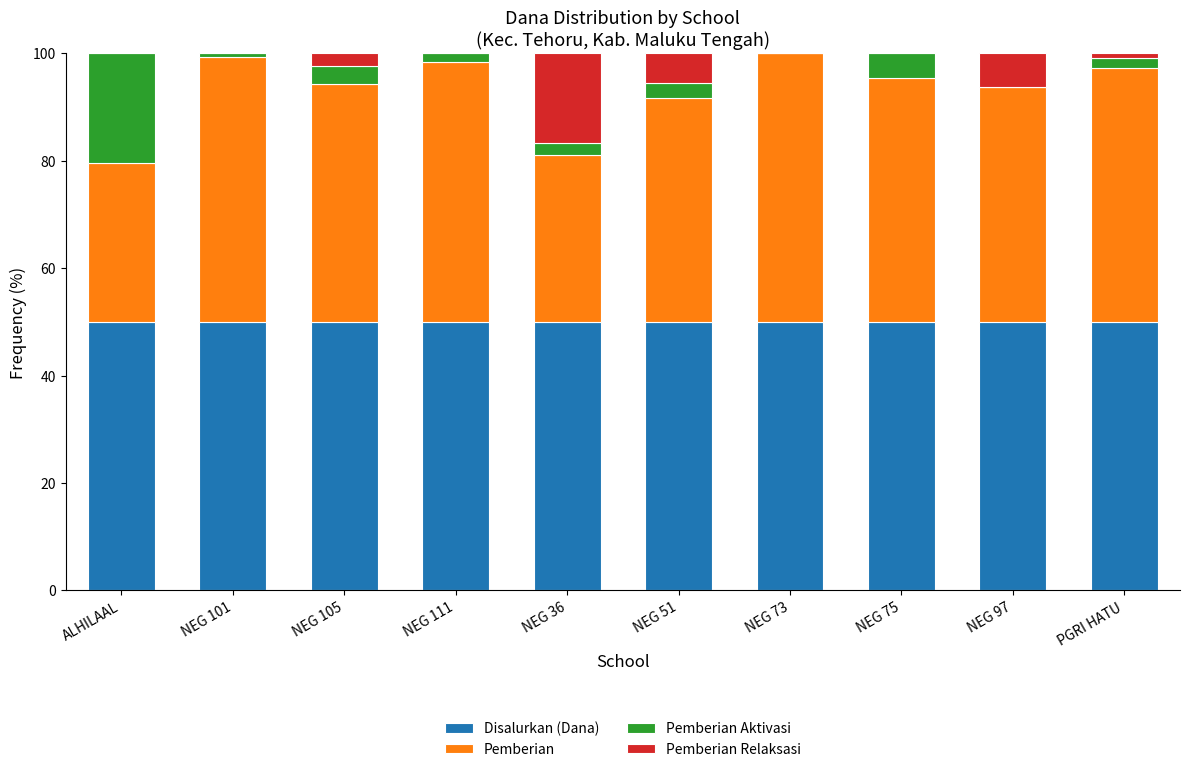

What is the sum of all Disalurkan (Dana) values?

500.0